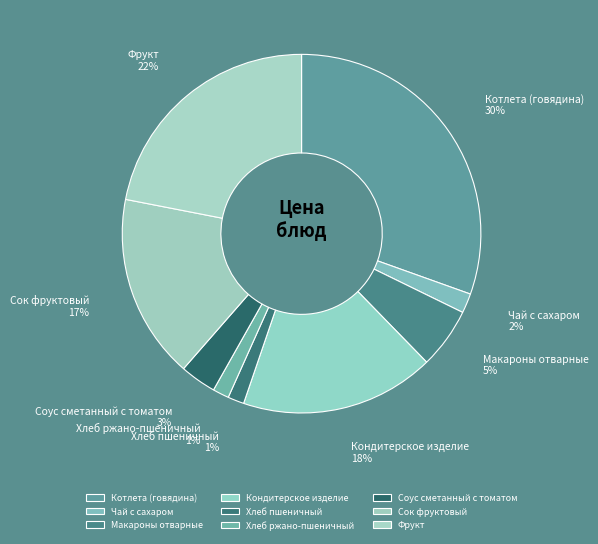

Is there a majority slice in this chart?

No